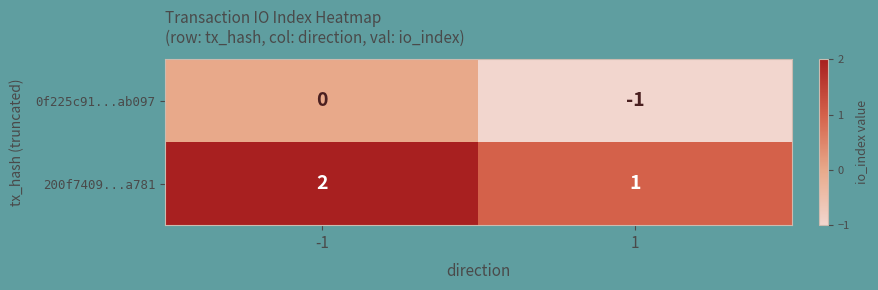

Reading right to left, extract all data points from this chart.

0f225c91...ab097: -1	0
200f7409...a781: 1	2